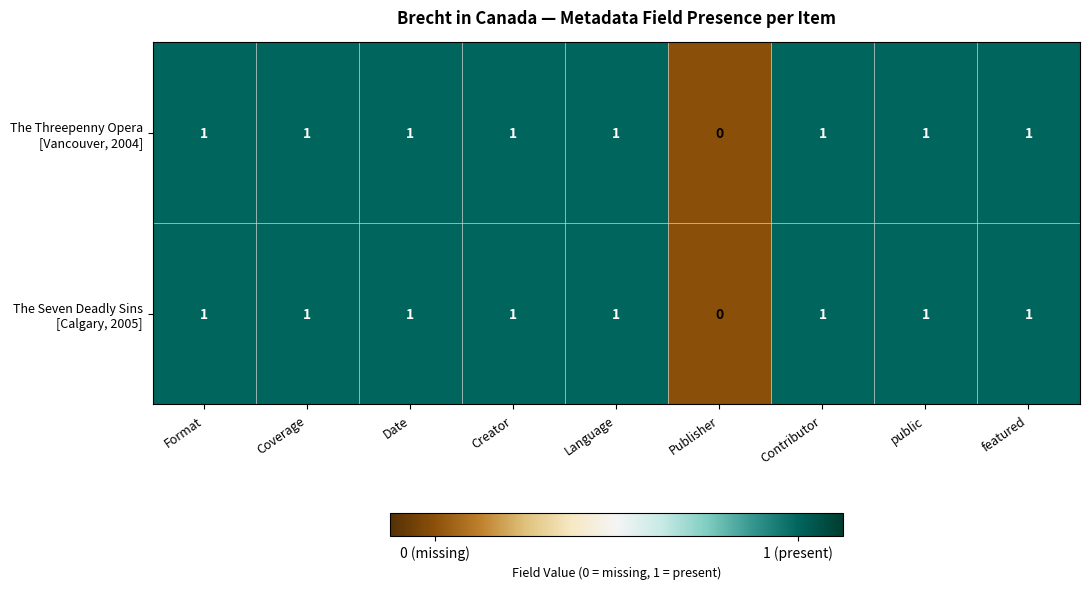

At Date, list the series in order from smallest to largest.

The Threepenny Opera [Vancouver, 2004], The Seven Deadly Sins [Calgary, 2005]